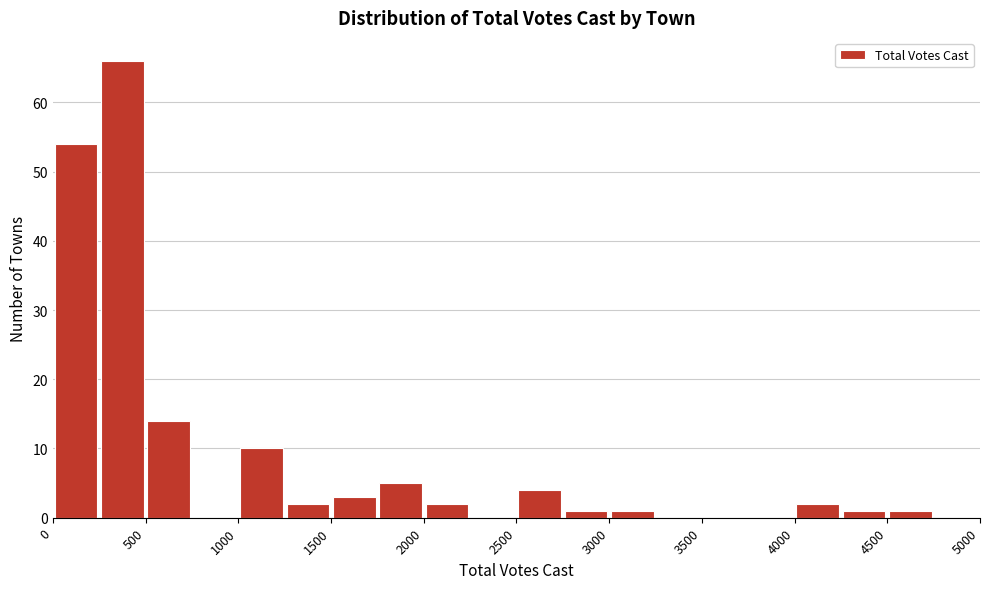

Which range on the x-axis has the tallest bar?

250 to 500